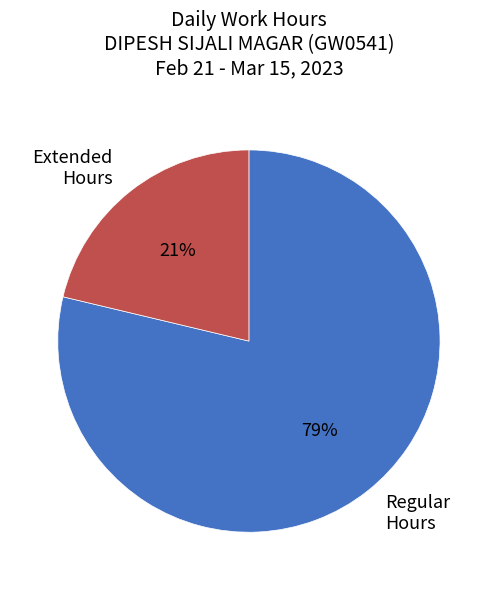

How many slices are in this pie chart?

2